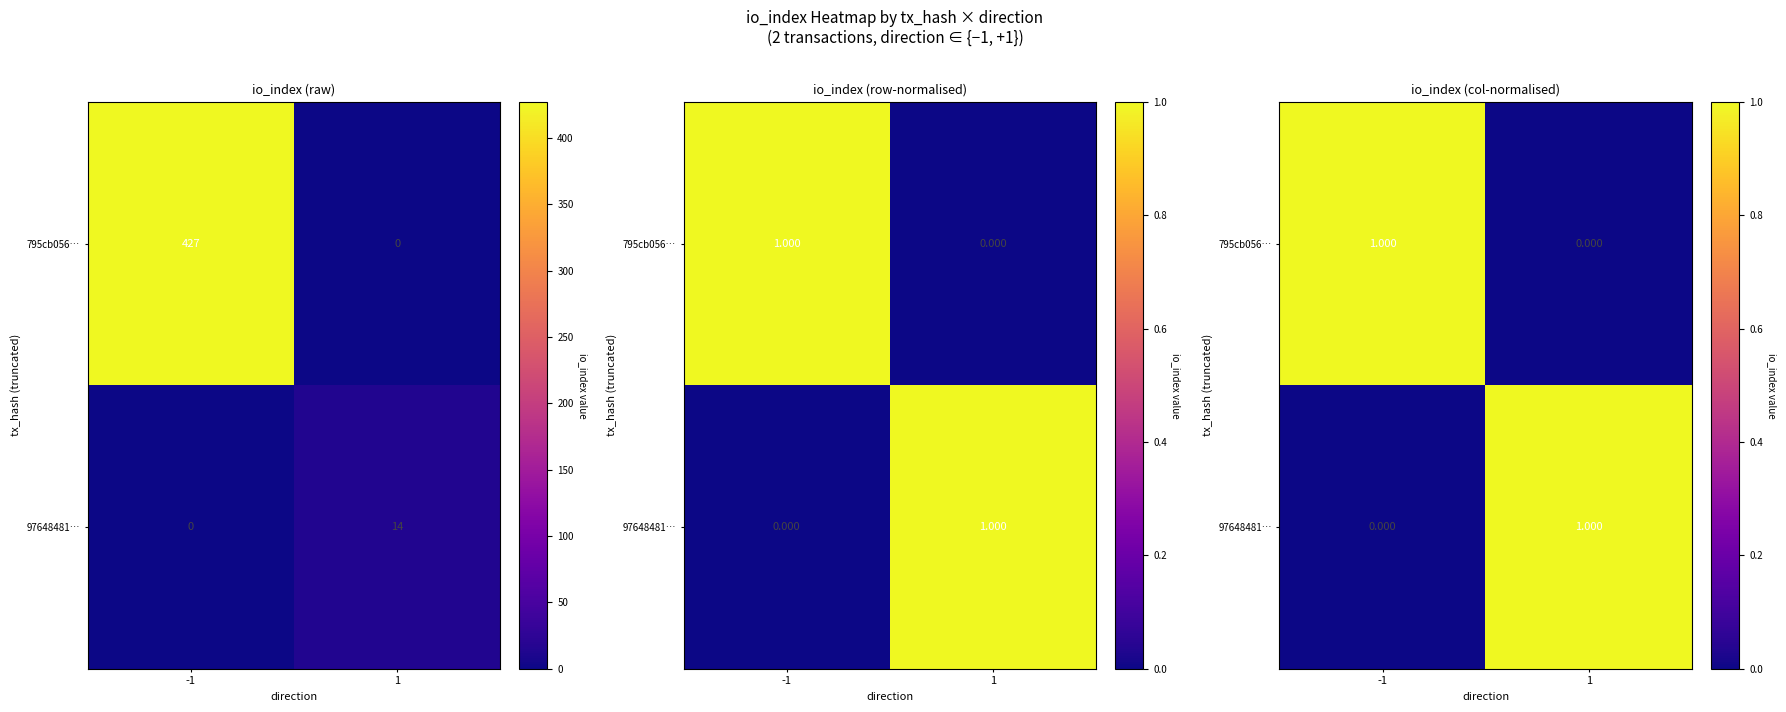

List the series in order of their peak value, highest first.

795cb056…, 97648481…